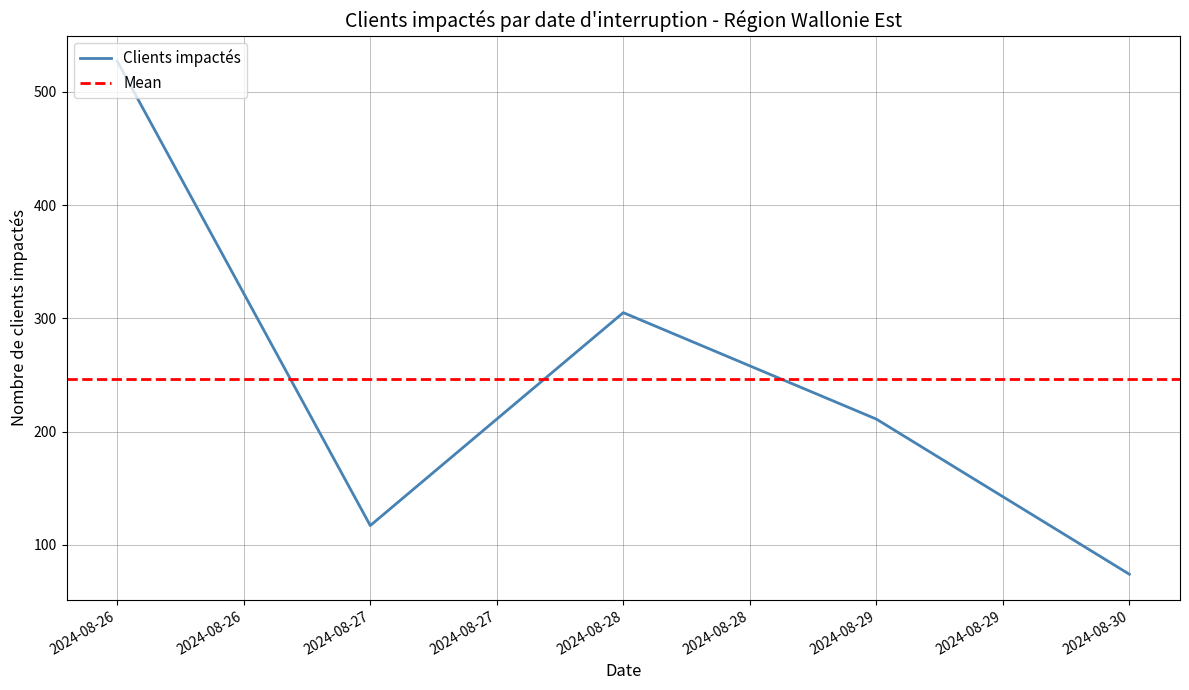

How many series are shown in this chart?

1